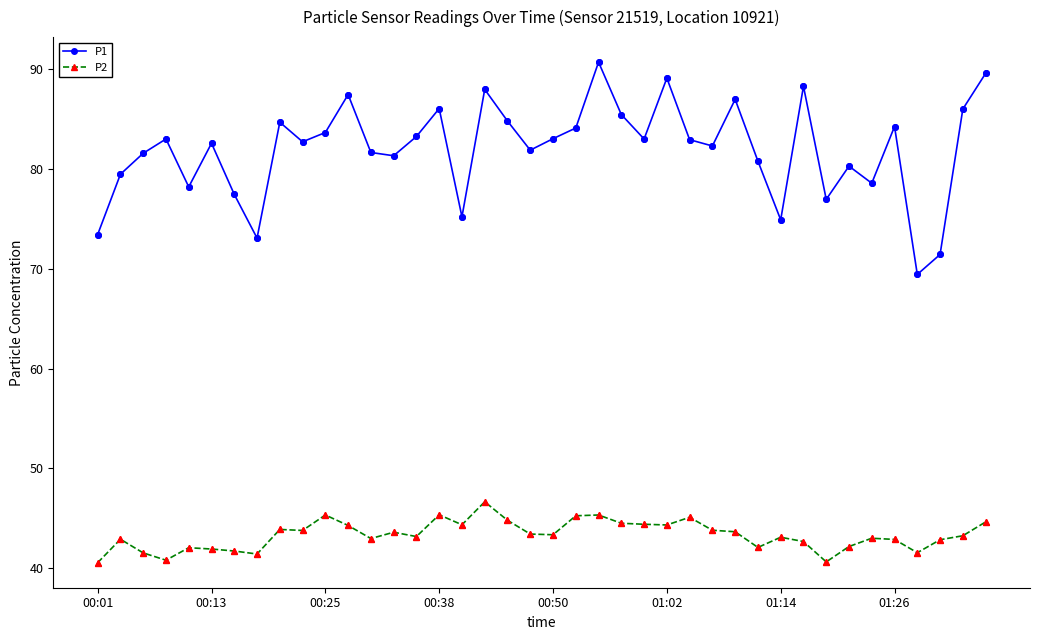

At how many categories does at least one series exceed 43?

40